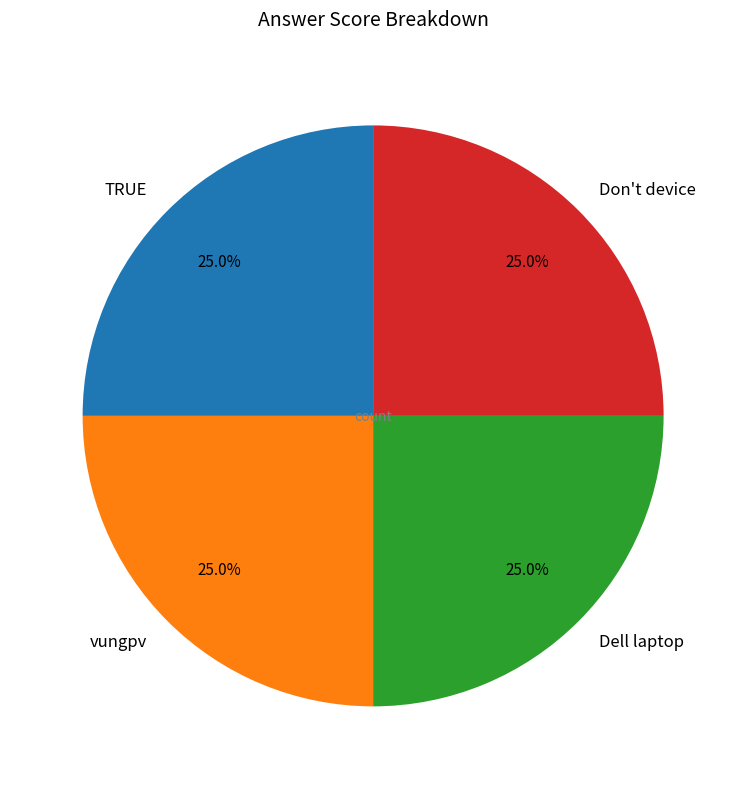

What percentage is NOT represented by vungpv?

75.0%